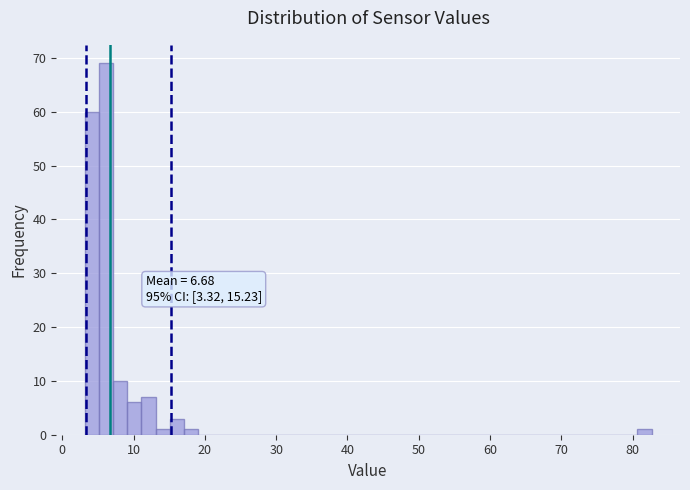

Around what value on the x-axis is the tallest bar? Give the approximate position of its centre, as read against the axis.

6